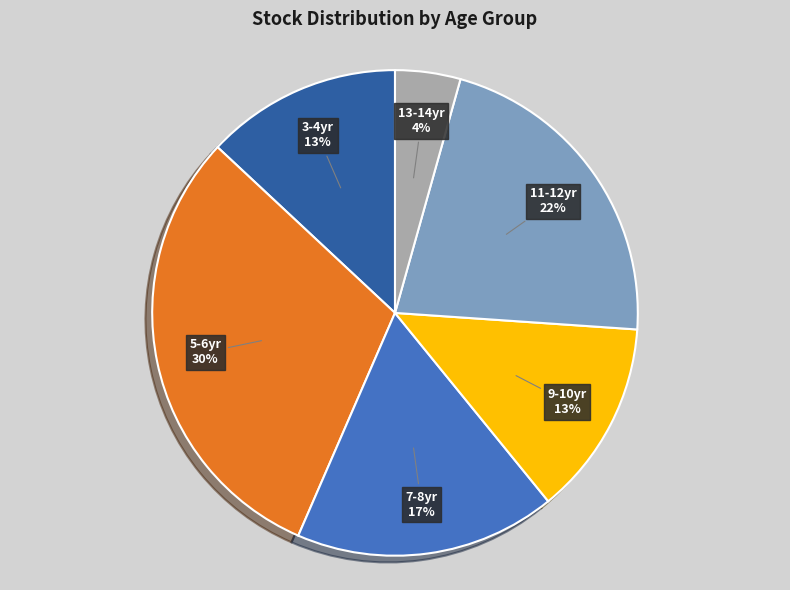

Is there a majority slice in this chart?

No